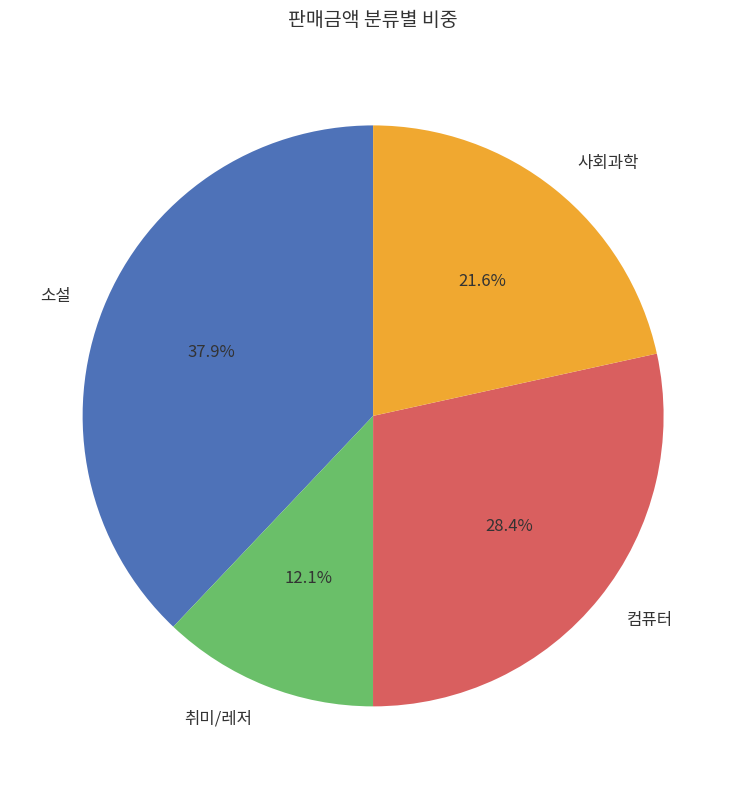

Rank the categories by value from highest to lowest.

소설, 컴퓨터, 사회과학, 취미/레저